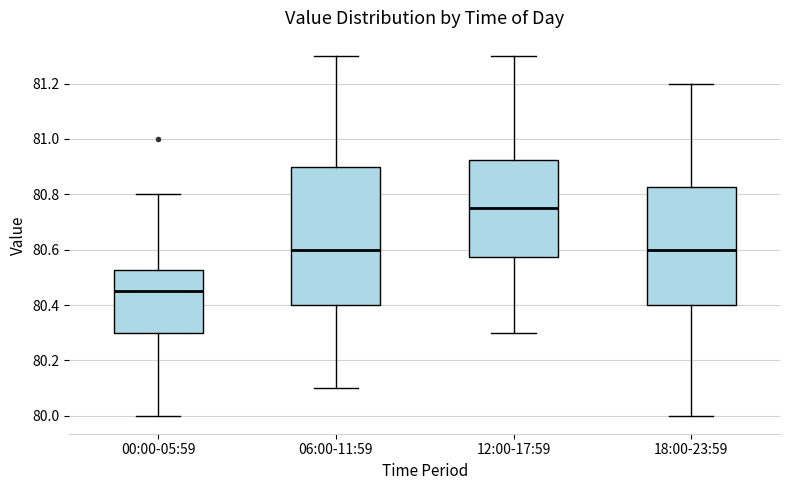

Reading left to right, read every box against the y-axis: the position of its median line, the range the box covers, and the ends of its whiskers. The values are not printed on the chart, so give them approximately, as read against the axis.

00:00-05:59: median 80.46, box 80.30 to 80.52, whiskers 80.00 to 80.80
06:00-11:59: median 80.60, box 80.40 to 80.90, whiskers 80.10 to 81.30
12:00-17:59: median 80.76, box 80.58 to 80.92, whiskers 80.30 to 81.30
18:00-23:59: median 80.60, box 80.40 to 80.82, whiskers 80.00 to 81.20